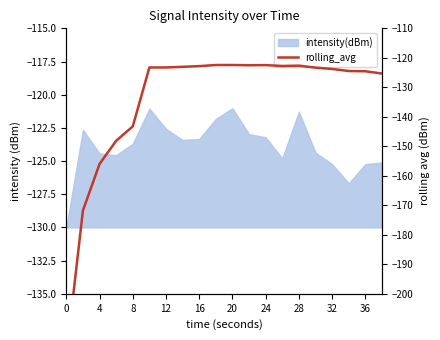

How many lines are shown in the chart?

1